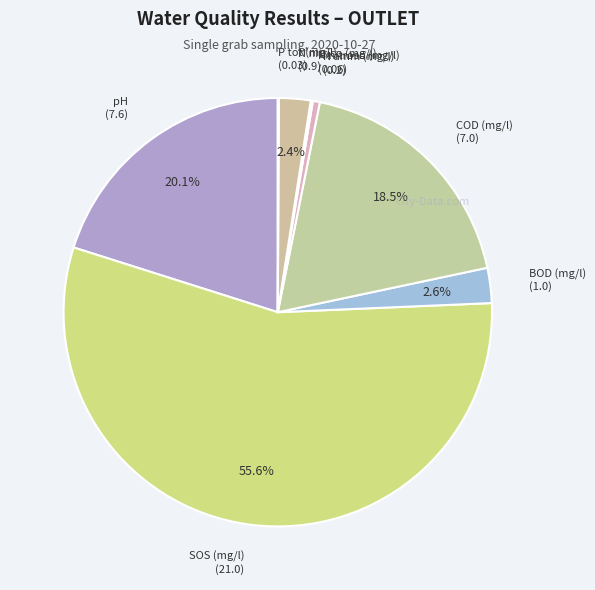

Which slice represents more than half of the pie?

SOS (mg/l)